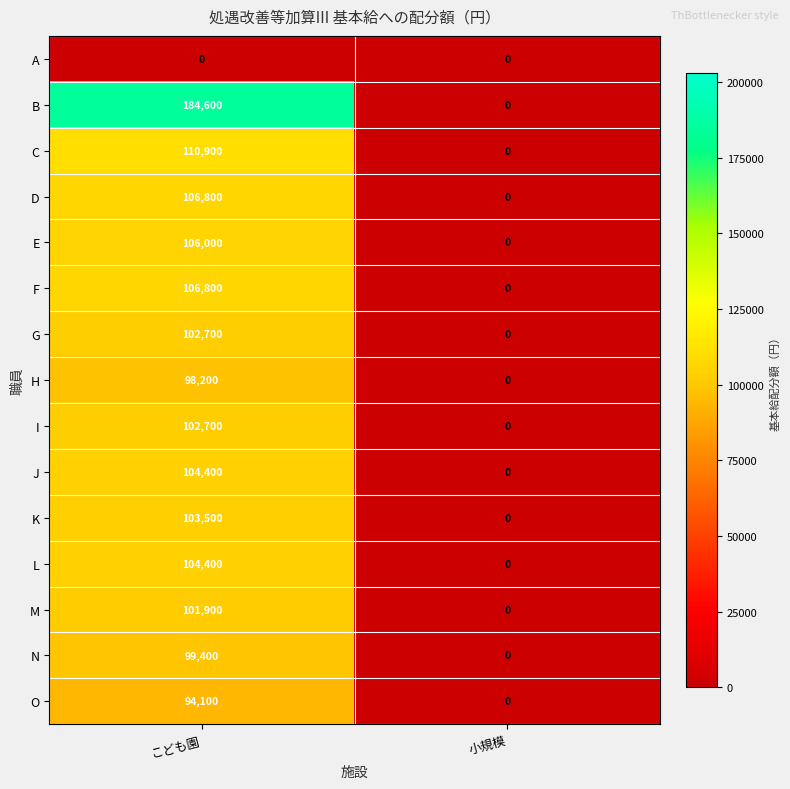

Reading left to right, what are all the values shown in this chart?

A: こども園=0	小規模=0
B: こども園=184600	小規模=0
C: こども園=110900	小規模=0
D: こども園=106800	小規模=0
E: こども園=106000	小規模=0
F: こども園=106800	小規模=0
G: こども園=102700	小規模=0
H: こども園=98200	小規模=0
I: こども園=102700	小規模=0
J: こども園=104400	小規模=0
K: こども園=103500	小規模=0
L: こども園=104400	小規模=0
M: こども園=101900	小規模=0
N: こども園=99400	小規模=0
O: こども園=94100	小規模=0